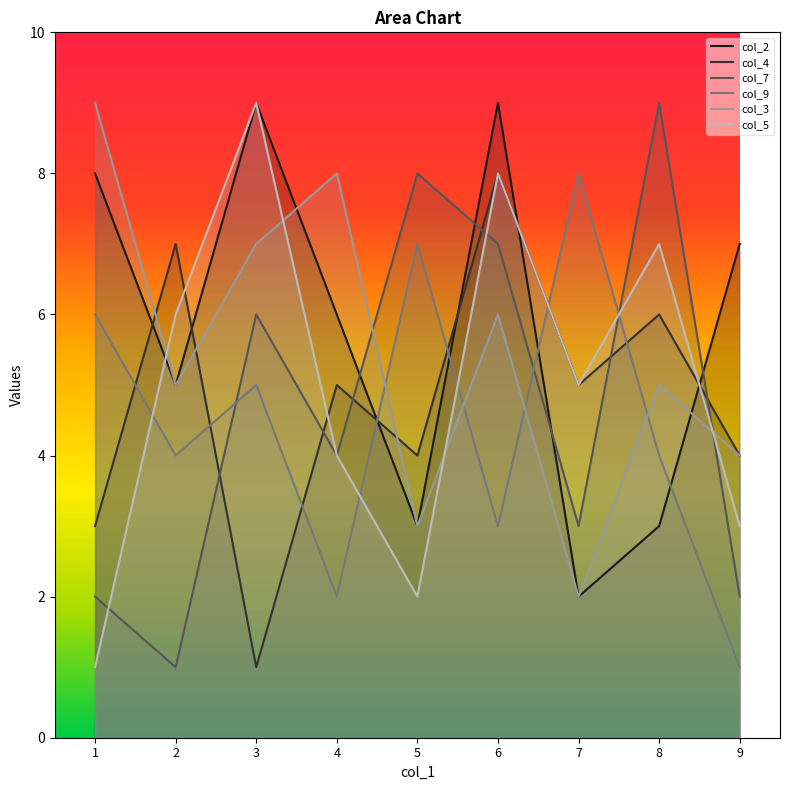

Reading left to right, extract all data points from this chart.

col_2: 8	5	9	6	3	9	2	3	7
col_4: 3	7	1	5	4	8	5	6	4
col_7: 2	1	6	4	8	7	3	9	2
col_9: 6	4	5	2	7	3	8	4	1
col_3: 9	5	7	8	3	6	2	5	4
col_5: 1	6	9	4	2	8	5	7	3